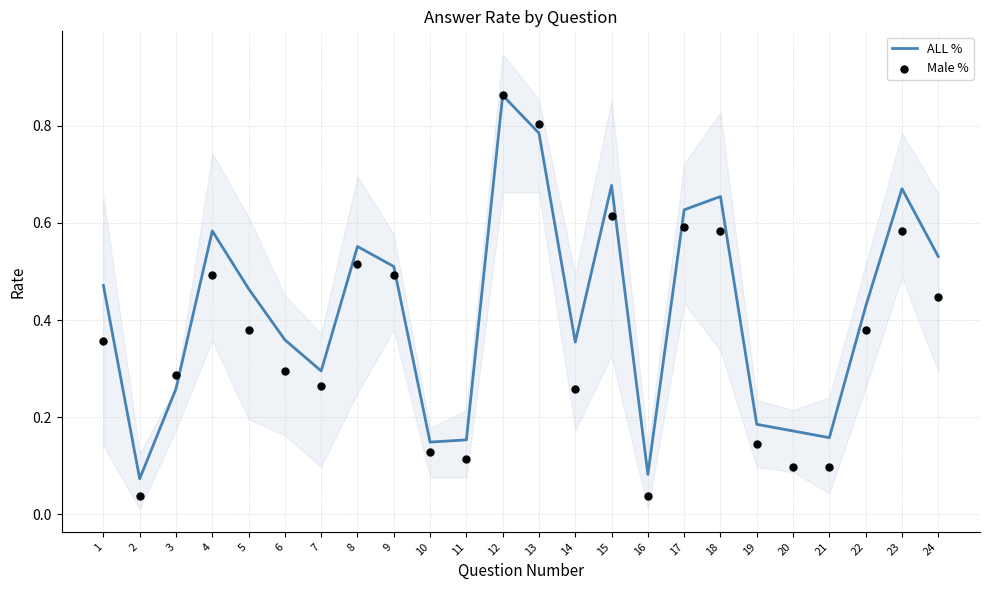

At which category is the sum across all series the highest?

12